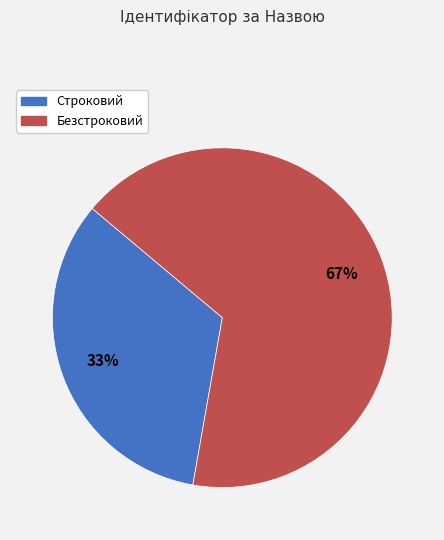

What is the smallest slice in the pie chart?

Строковий